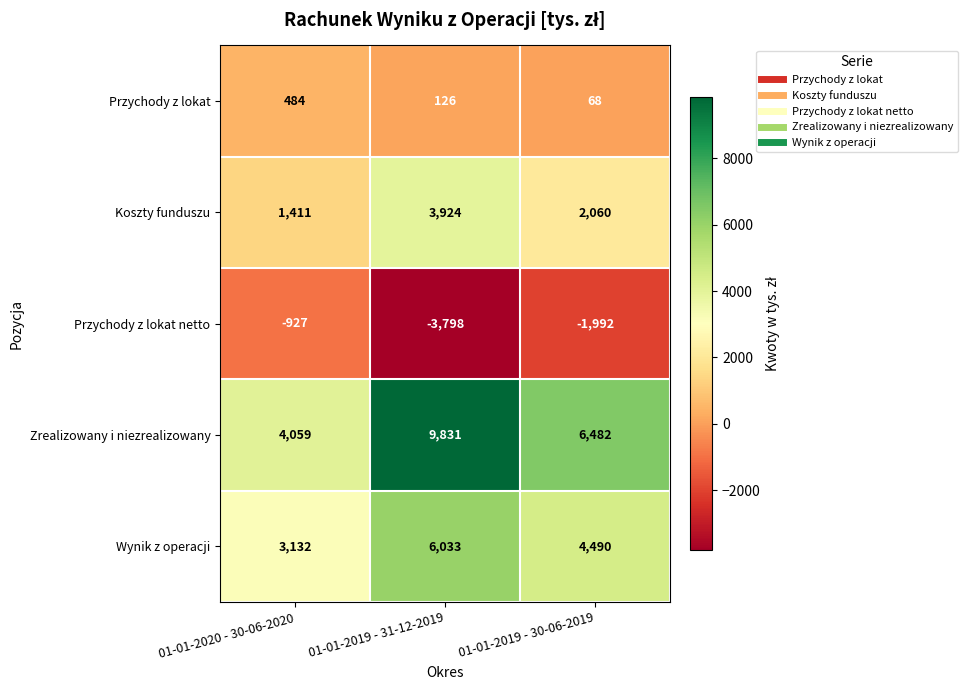

At which category is the sum across all series the highest?

01-01-2019 - 31-12-2019